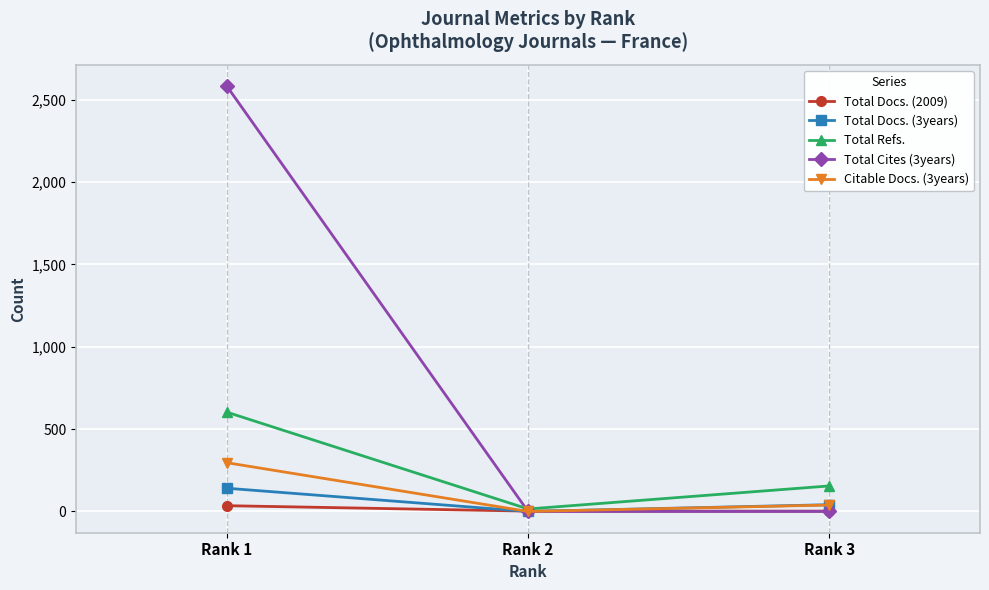

What is the difference between the highest and lowest values at Rank 2?

15